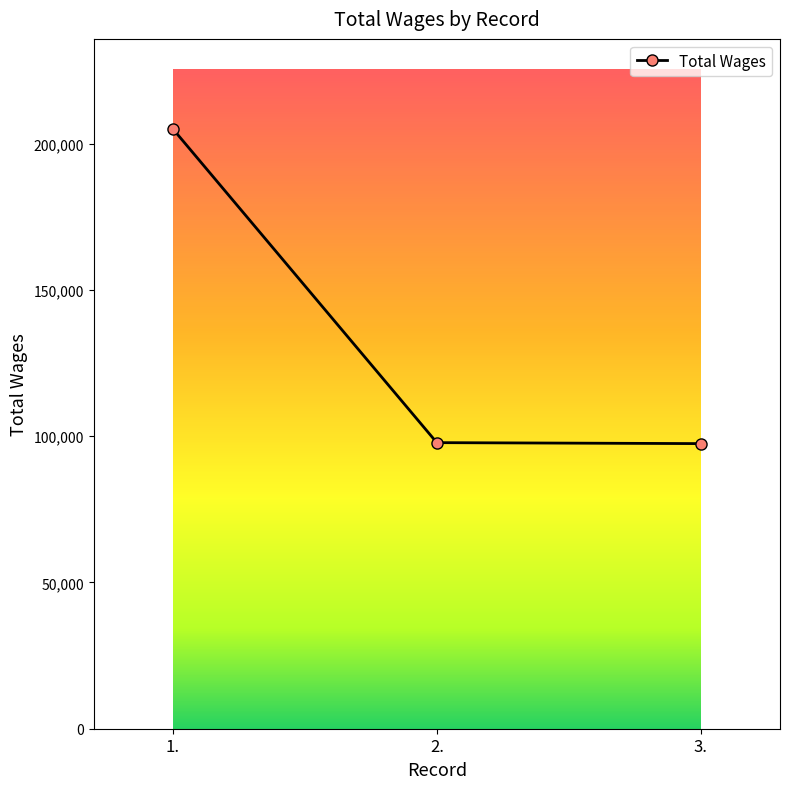

Where does the data first go above 97823?

1.